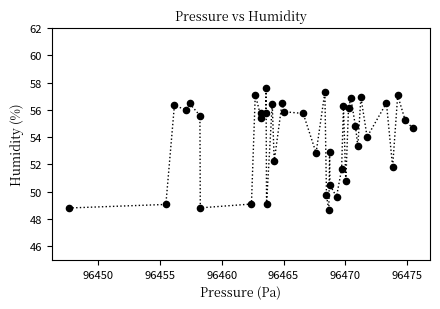

What is the range of X values (max minus min)?

27.8